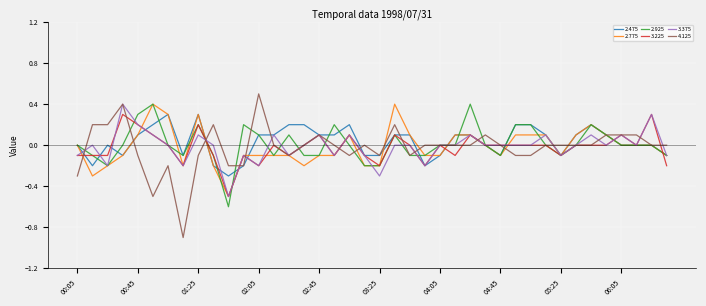

True or false: 2.475 has more than 1 interior local peaks.

True